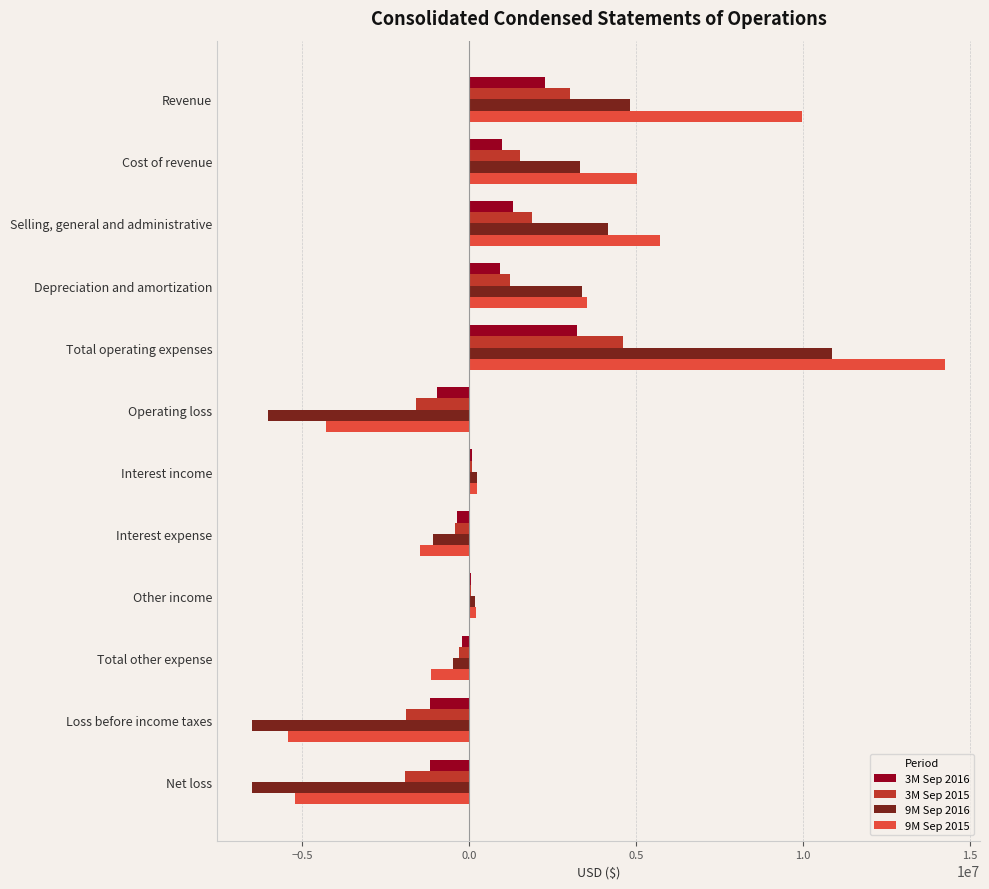

What is the greatest value displayed?

14258480